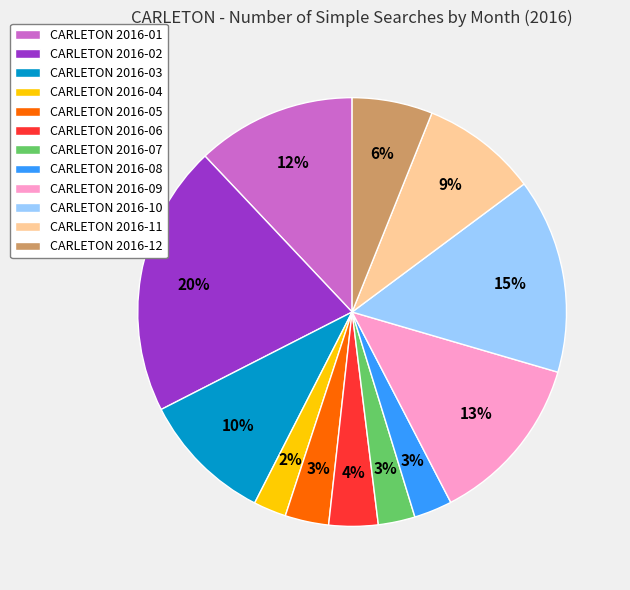

What is the ratio of the value at CARLETON 2016-11 to the value at CARLETON 2016-08?

3.0